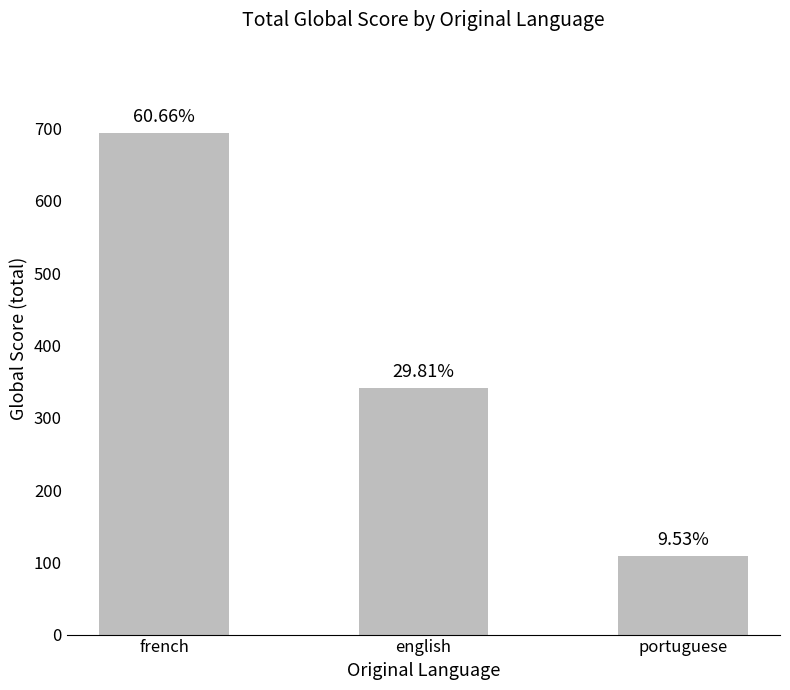

Which category has the lowest value across all series?

portuguese